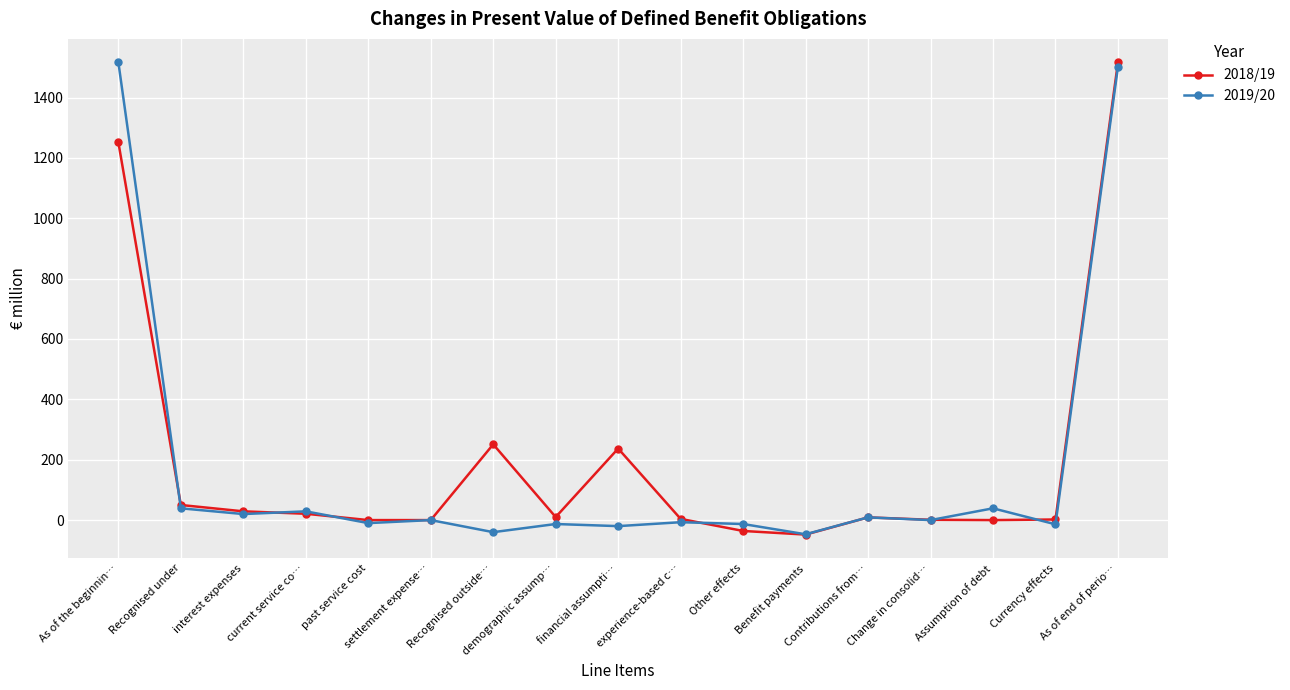

What is the difference between the 2019/20 values at financial assumpti… and Currency effects?

6